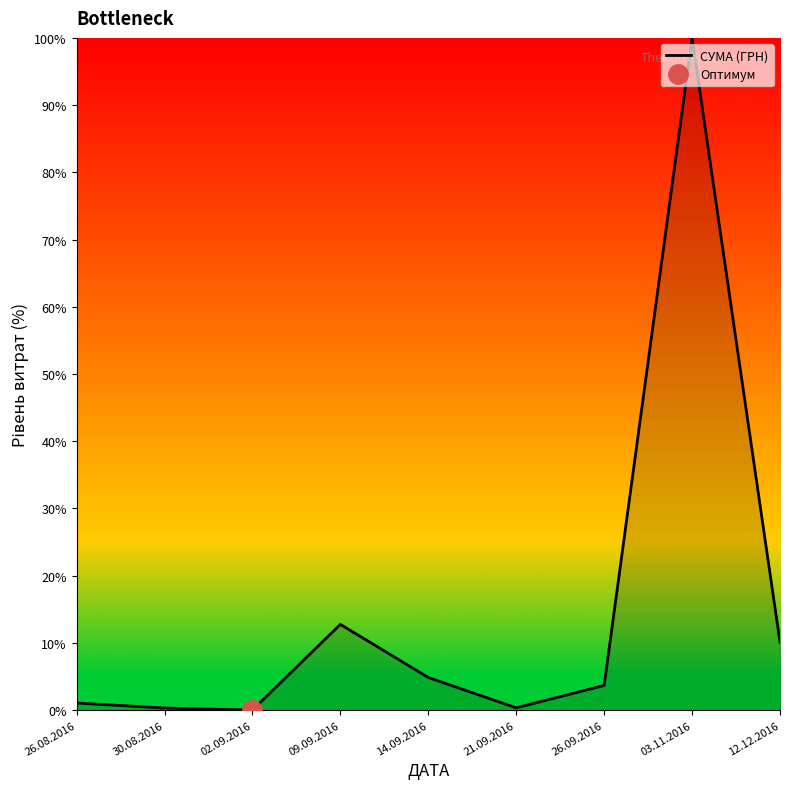

Between 12.12.2016 and 30.08.2016, which is larger?

12.12.2016